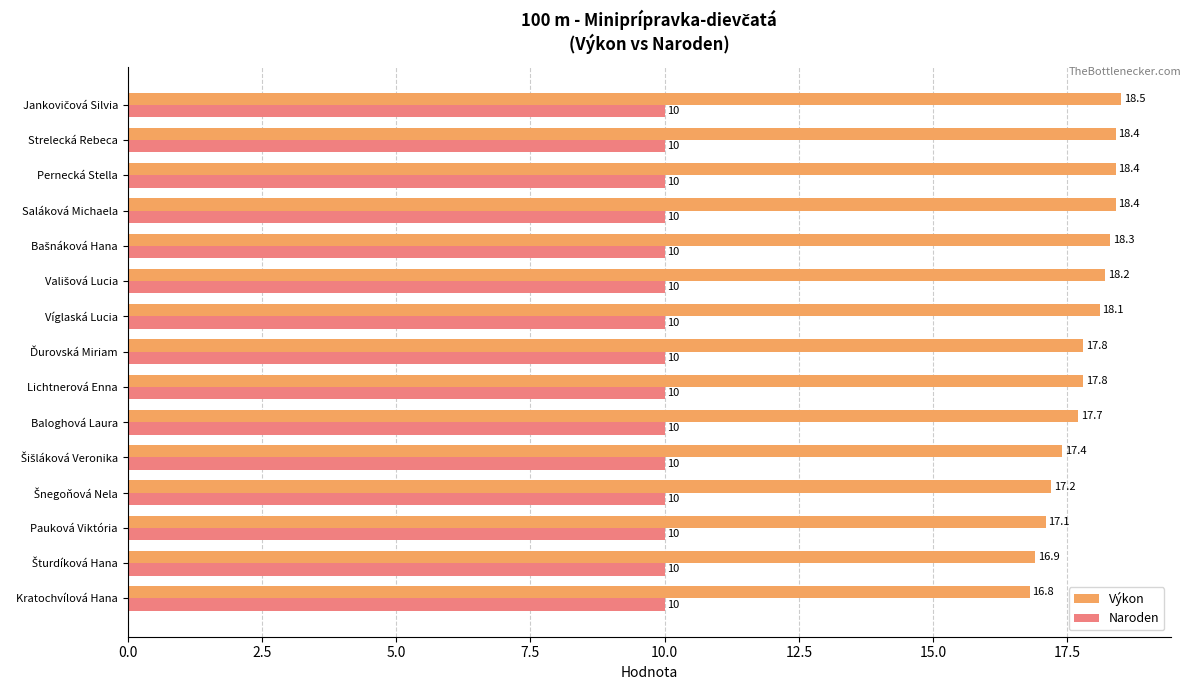

At how many categories does at least one series exceed 14?

15